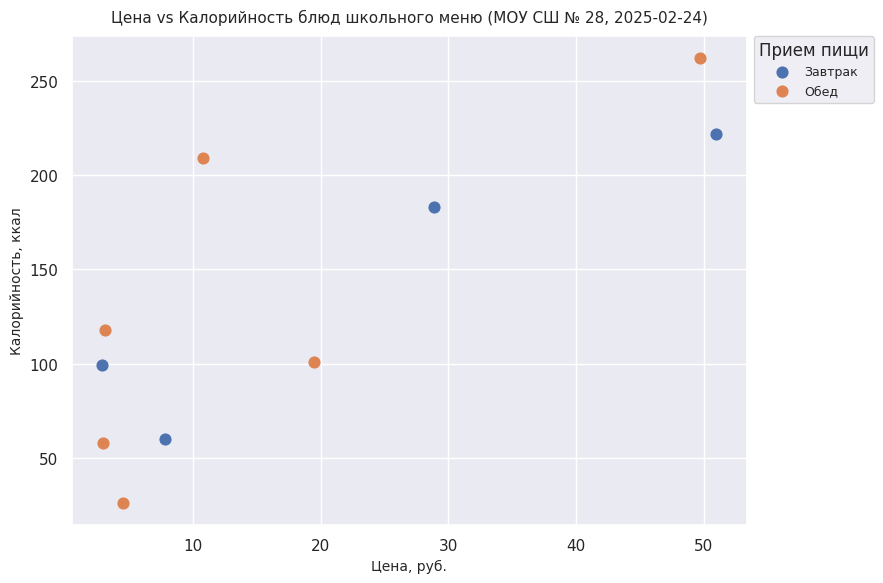

Which series has the largest Y range (max minus min)?

Обед